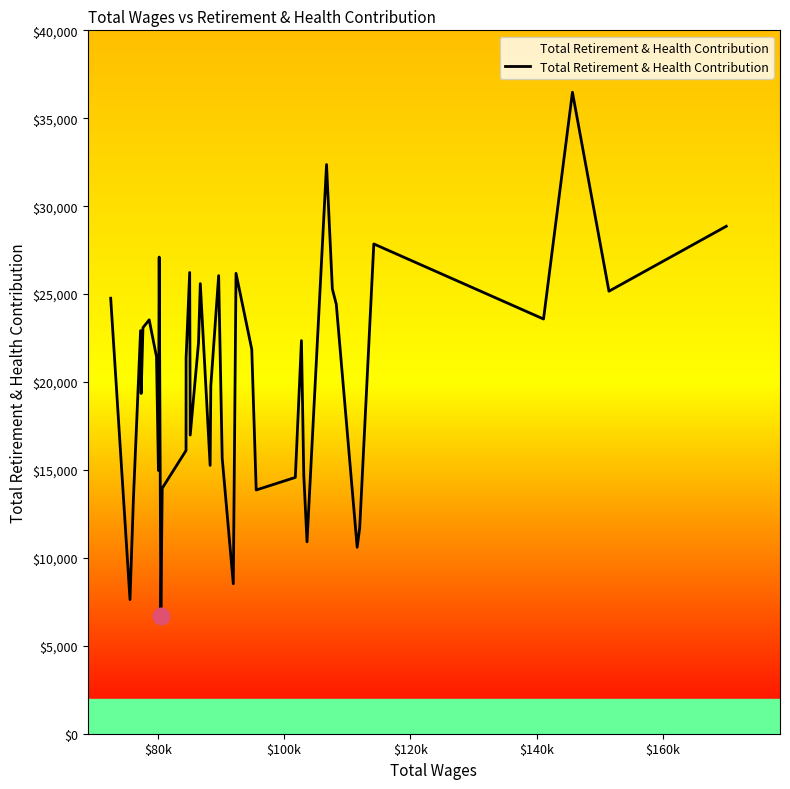

What is the difference between the maximum and minimum values?

29762